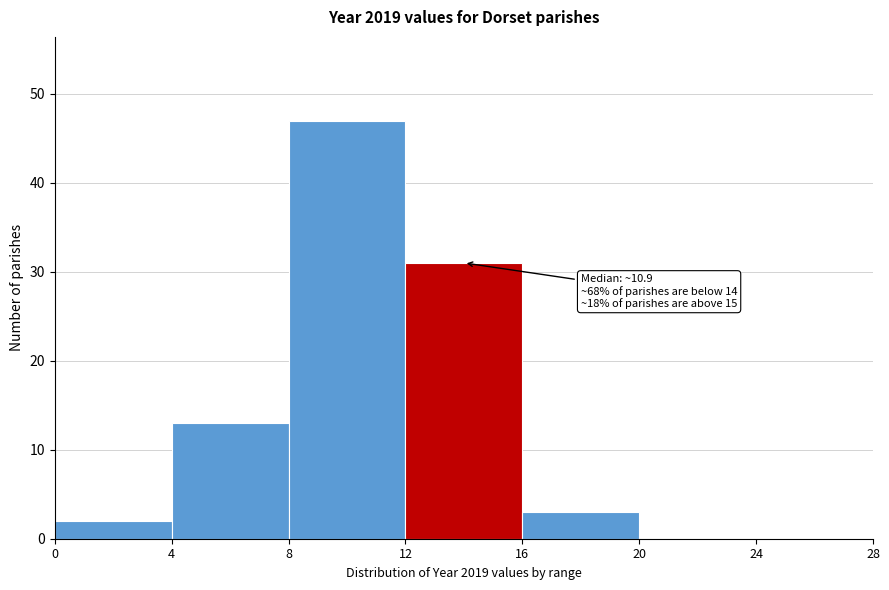

Over which range of the x-axis is the bar tallest?

8 to 12